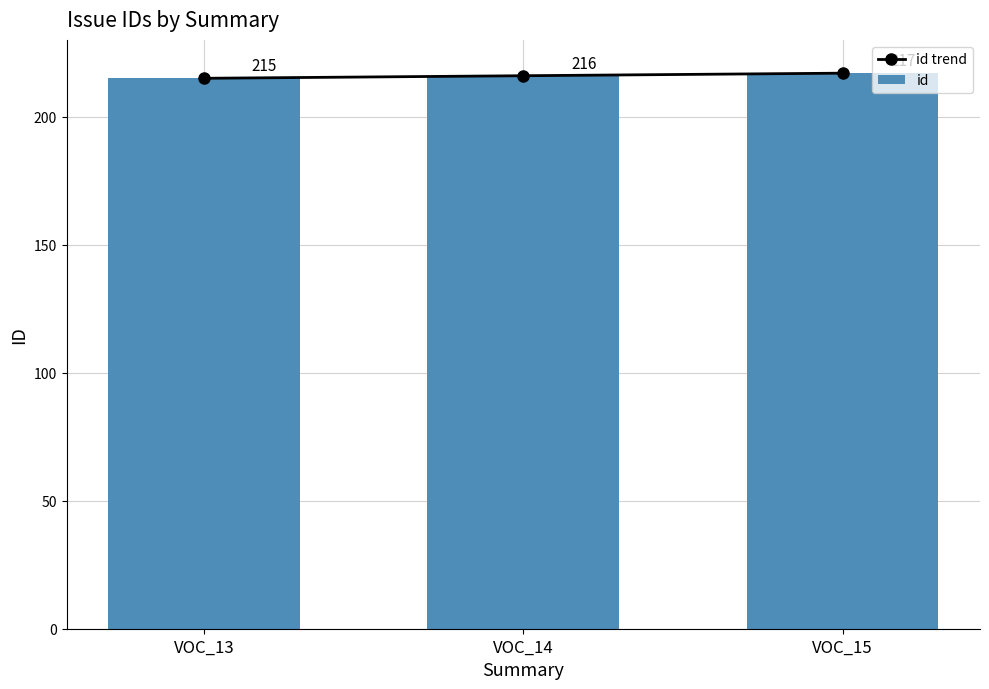

Is the value of id trend at VOC_15 greater than the value of id at VOC_15?

No